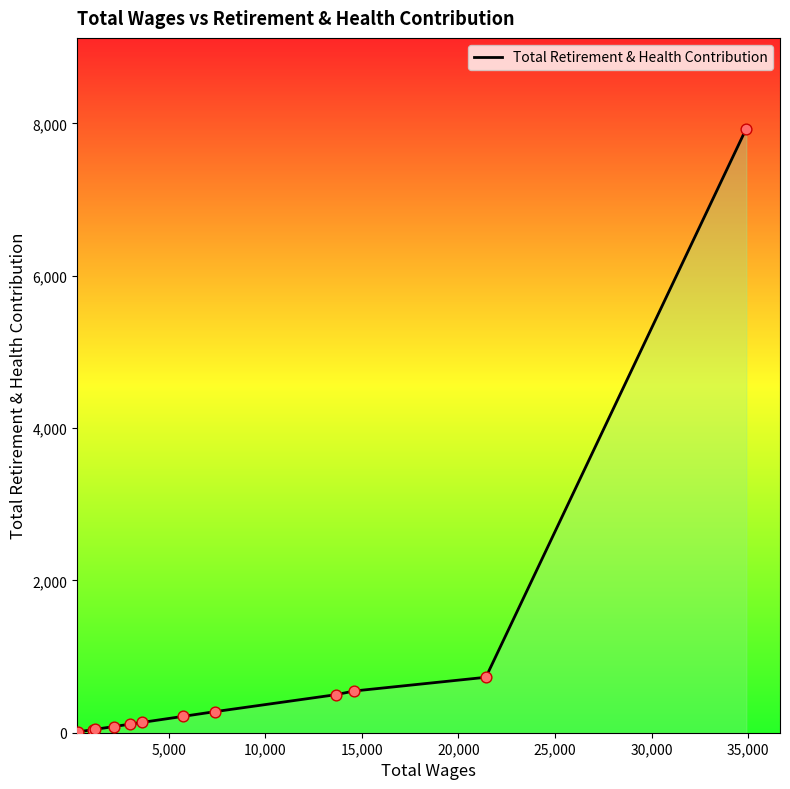

Between 35,000 and 25,000, which is larger?

35,000